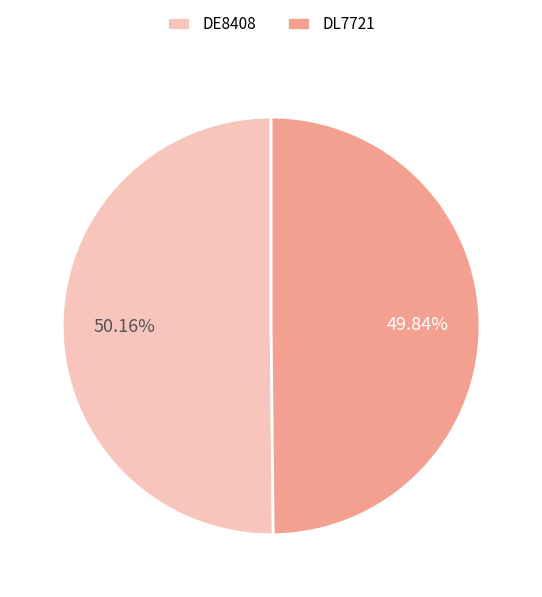

Is the sum of DL7721 and DE8408 greater than half?

Yes